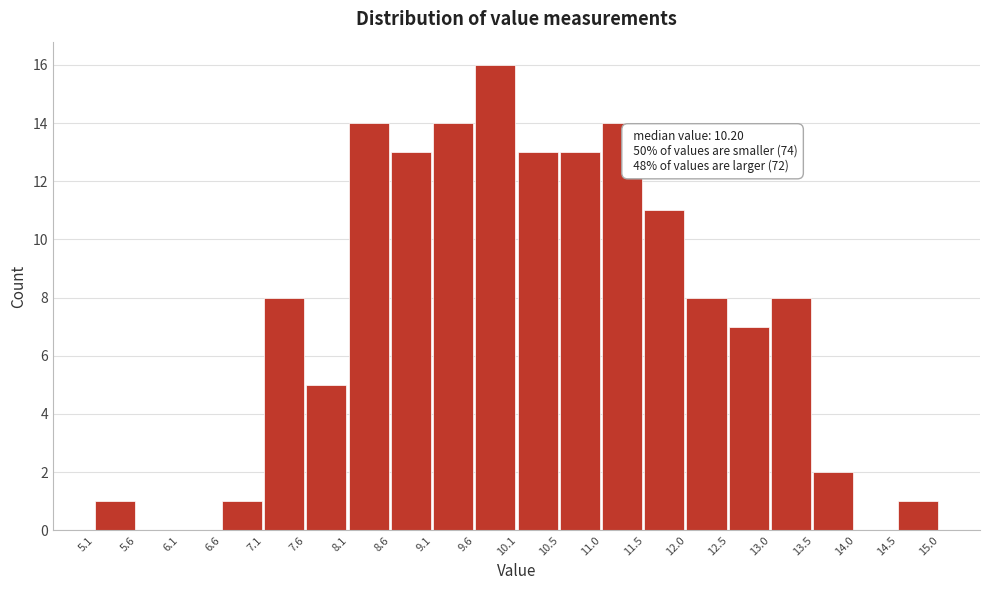

Over which range of the x-axis is the bar tallest?

9.6 to 10.1